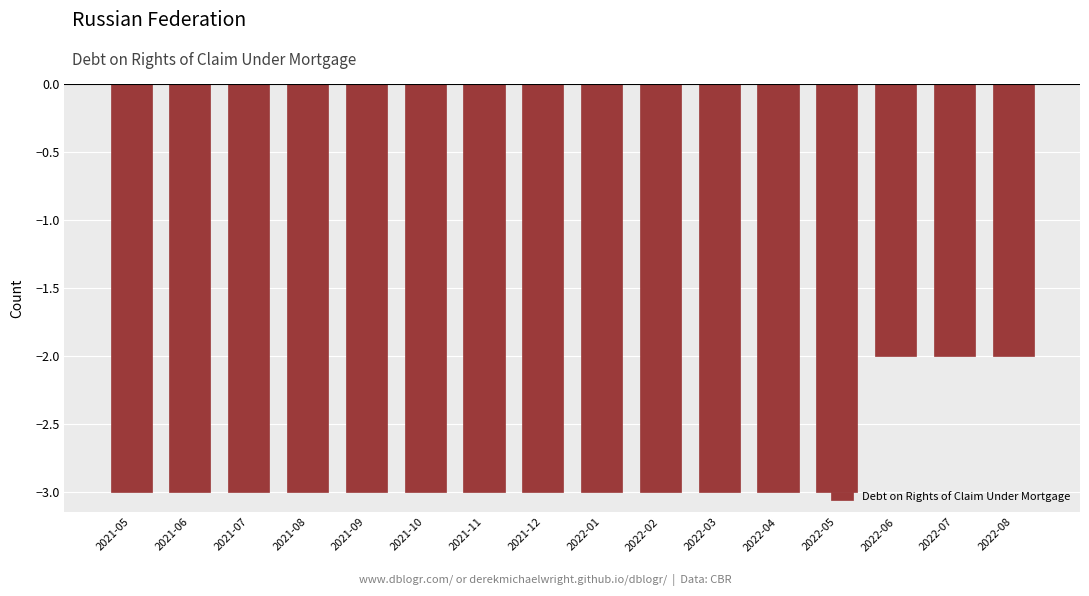

What is the difference between the second highest and second lowest values?

1